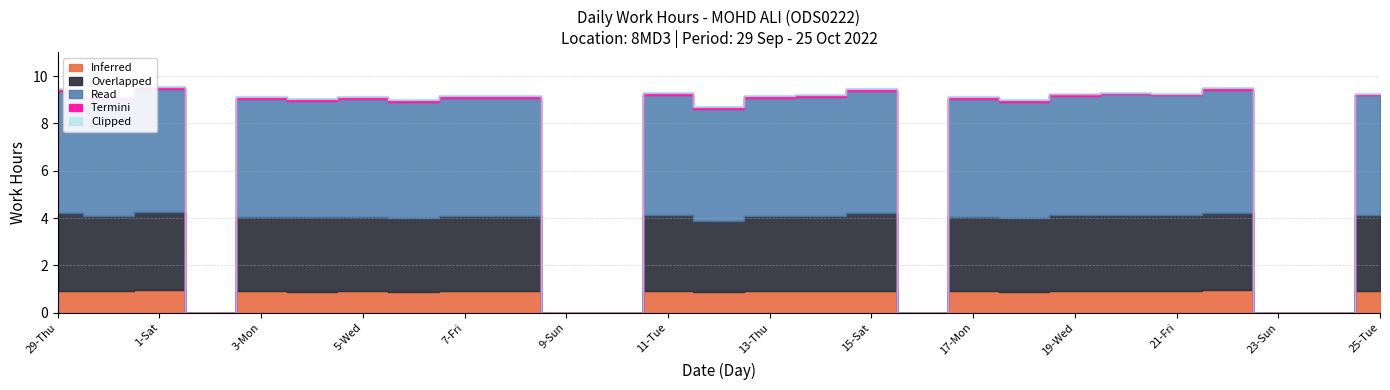

The value at 21-Fri is 4.6. True or false?

False